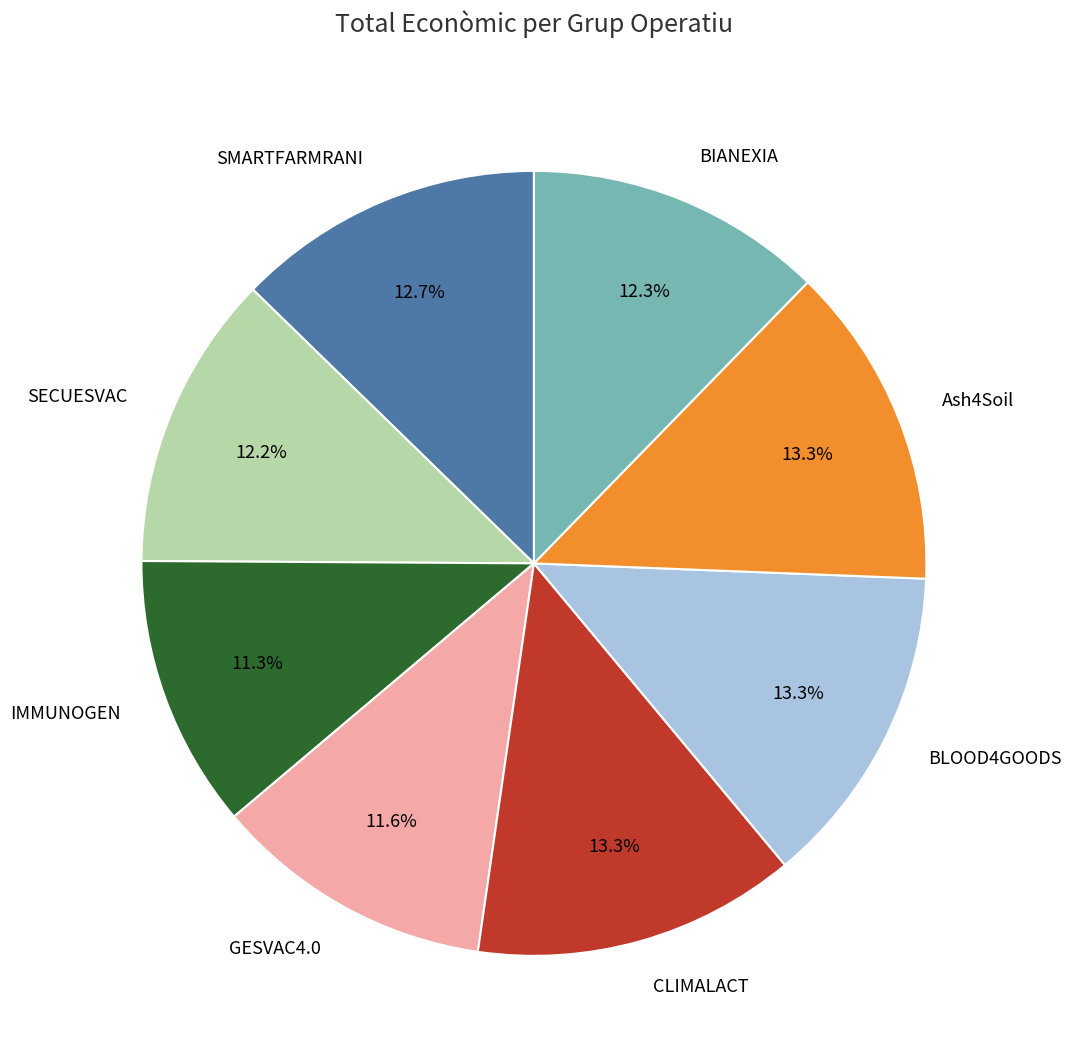

Which has a higher value, CLIMALACT or IMMUNOGEN?

CLIMALACT